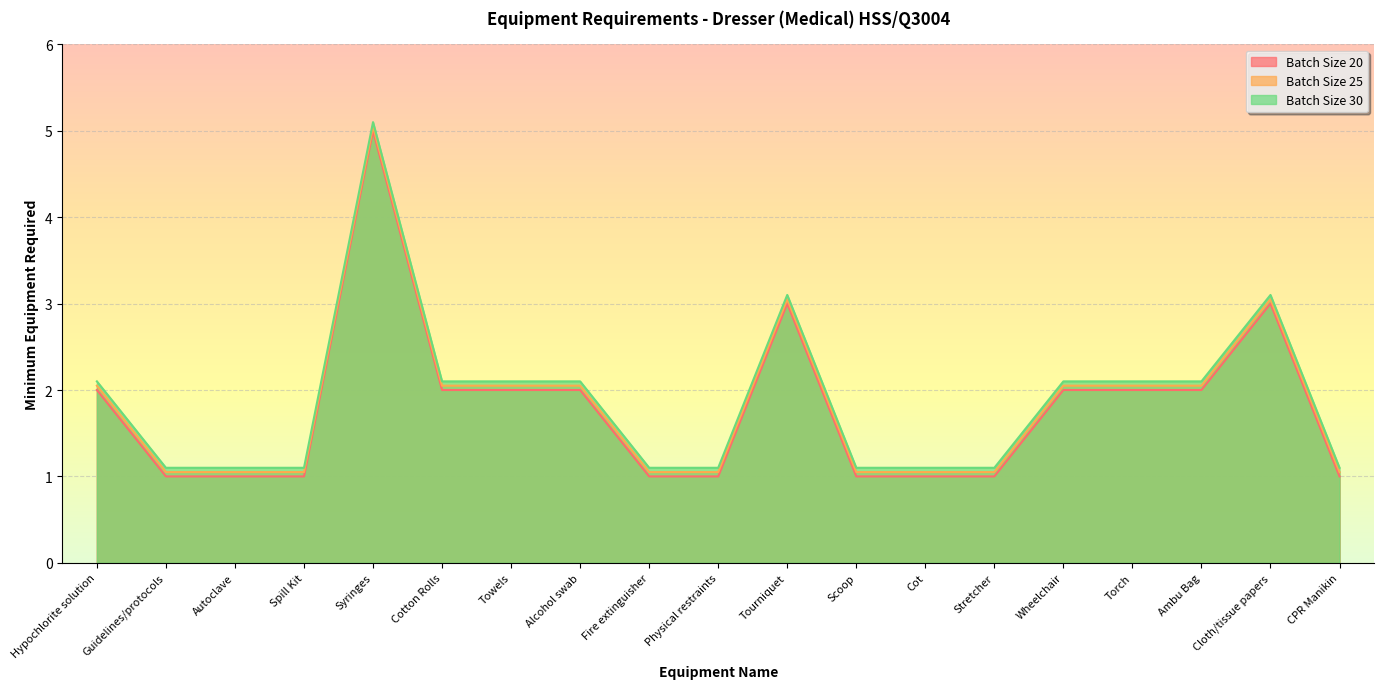

Which has a higher value, Cloth/tissue papers or Tourniquet?

Cloth/tissue papers